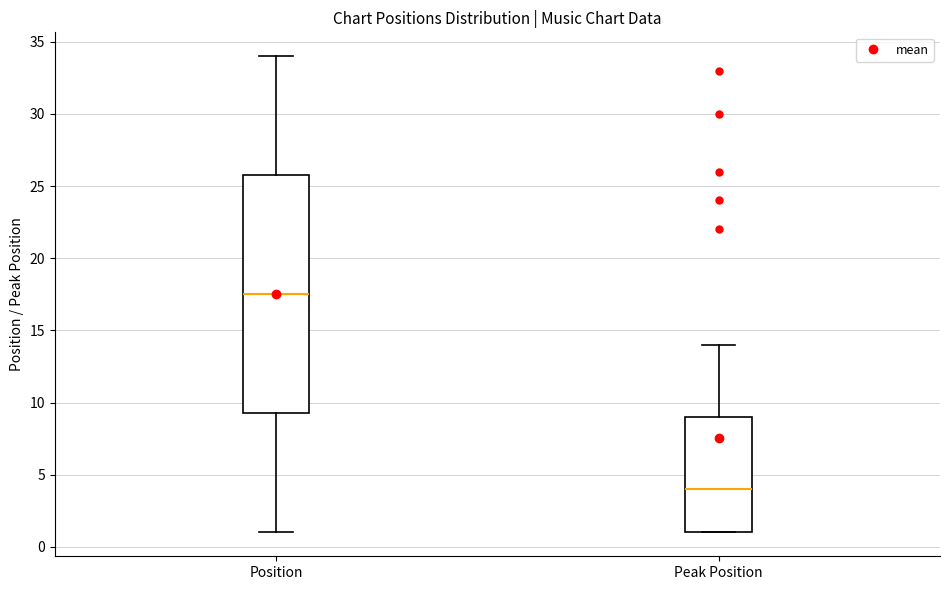

Reading left to right, transcribe this box plot: for each box, give where its median line is, the range the box spans, and where its two whiskers end, as read against the y-axis. The values are not printed on the chart, so give them approximately, as read against the axis.

Position: median 17.5, box 9.5 to 26.0, whiskers 1.0 to 34.0
Peak Position: median 4.0, box 1.0 to 9.0, whiskers 1.0 to 14.0